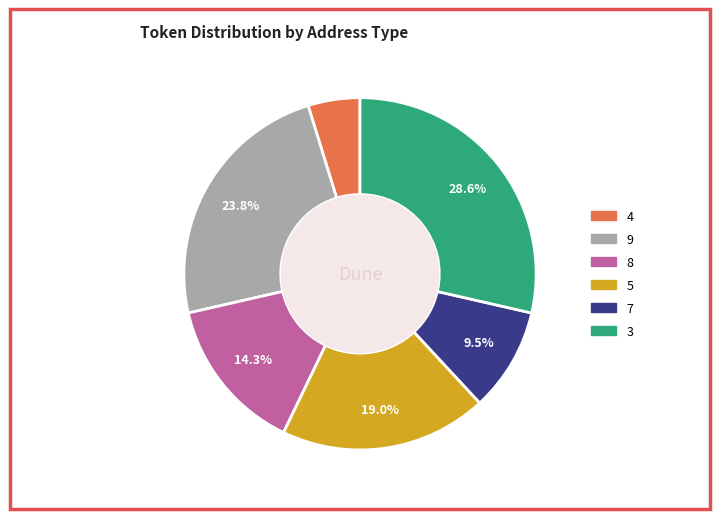

Does any single category account for the majority?

No